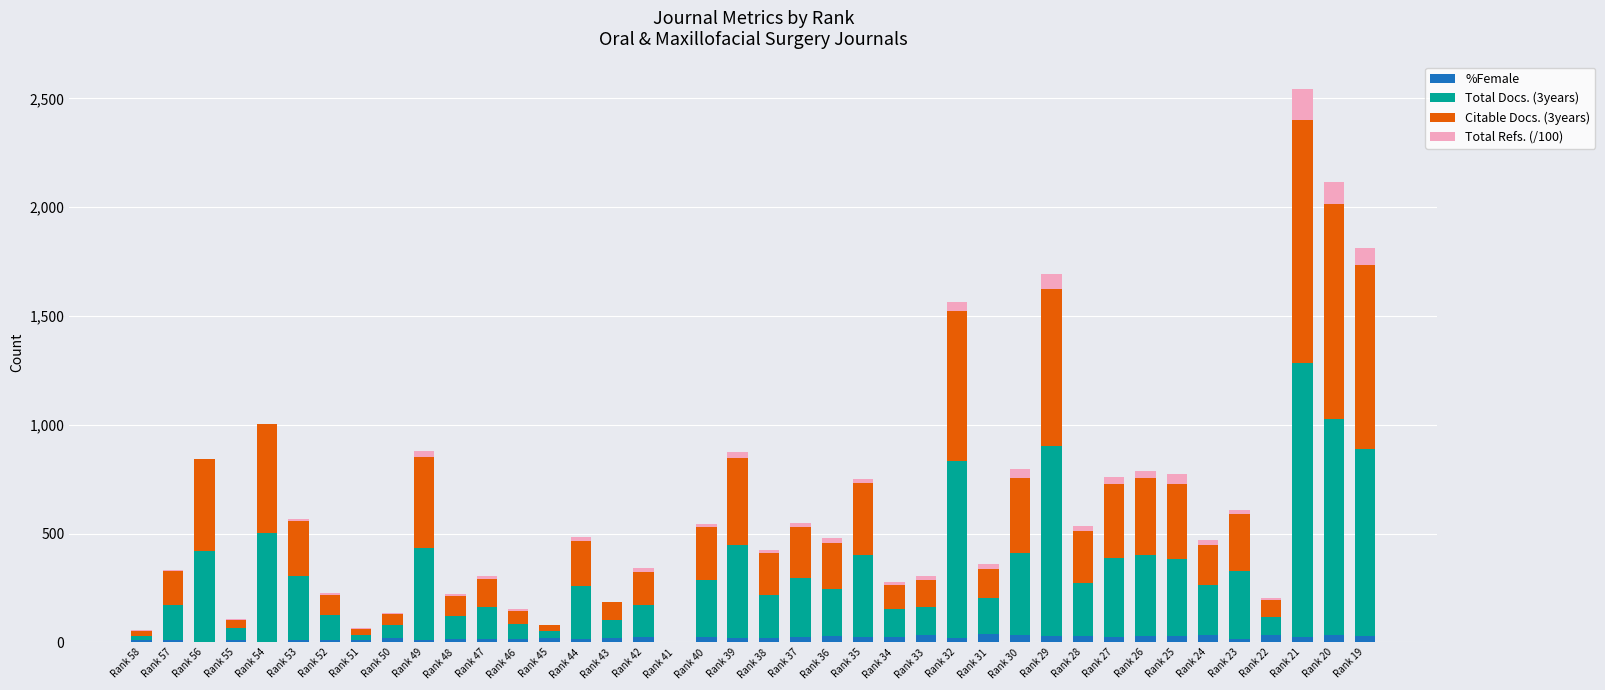

At which category is the sum across all series the highest?

Rank 21